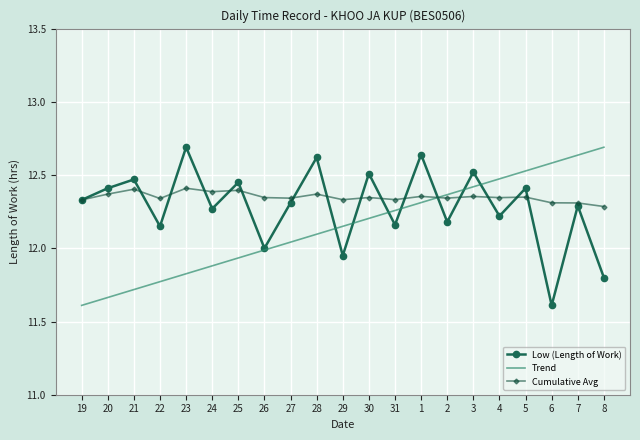

True or false: Trend and Low (Length of Work) cross at least once.

True